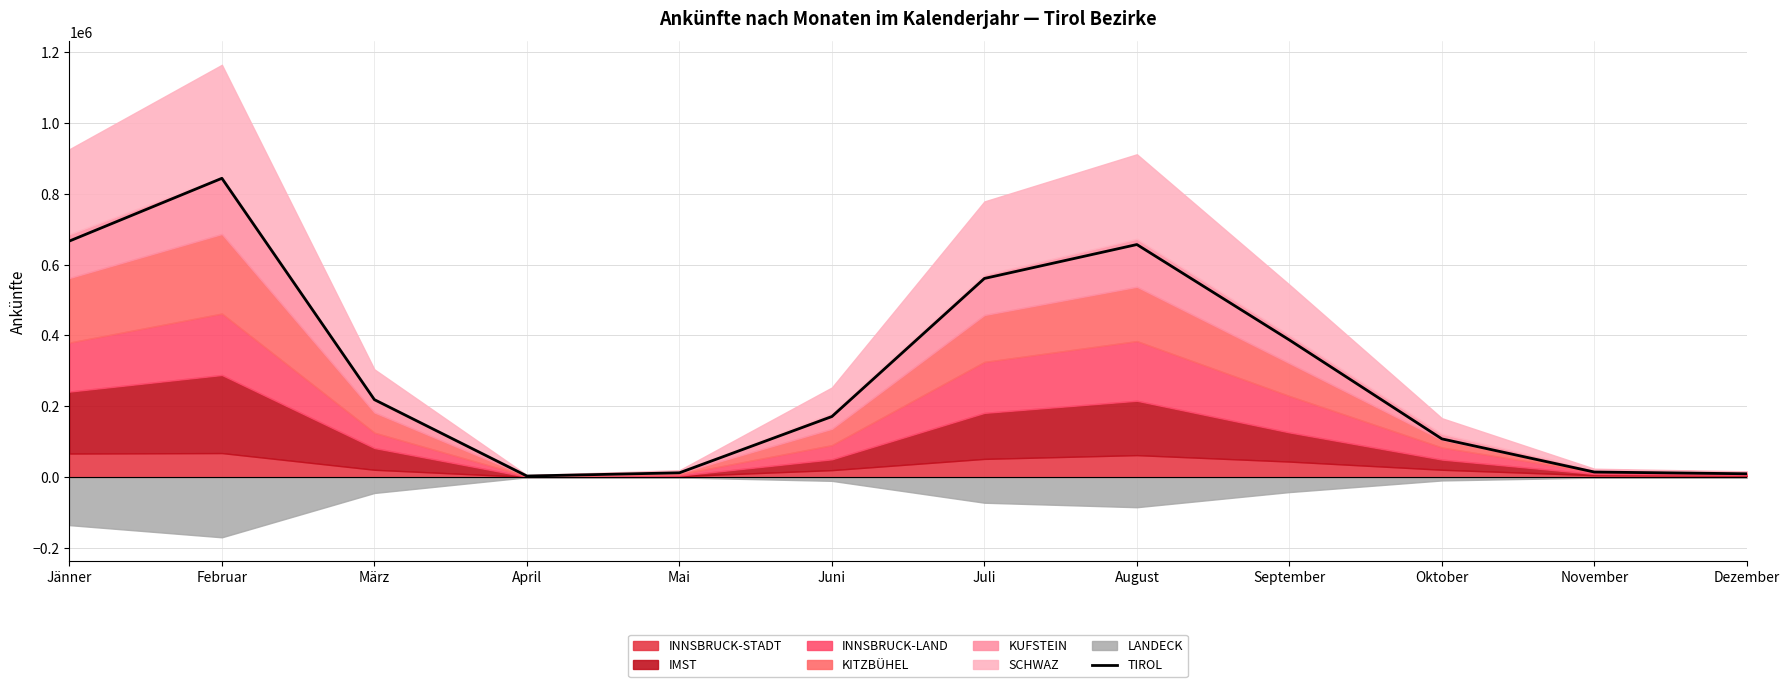

The TIROL series shows 108304.0 at Oktober. True or false?

True